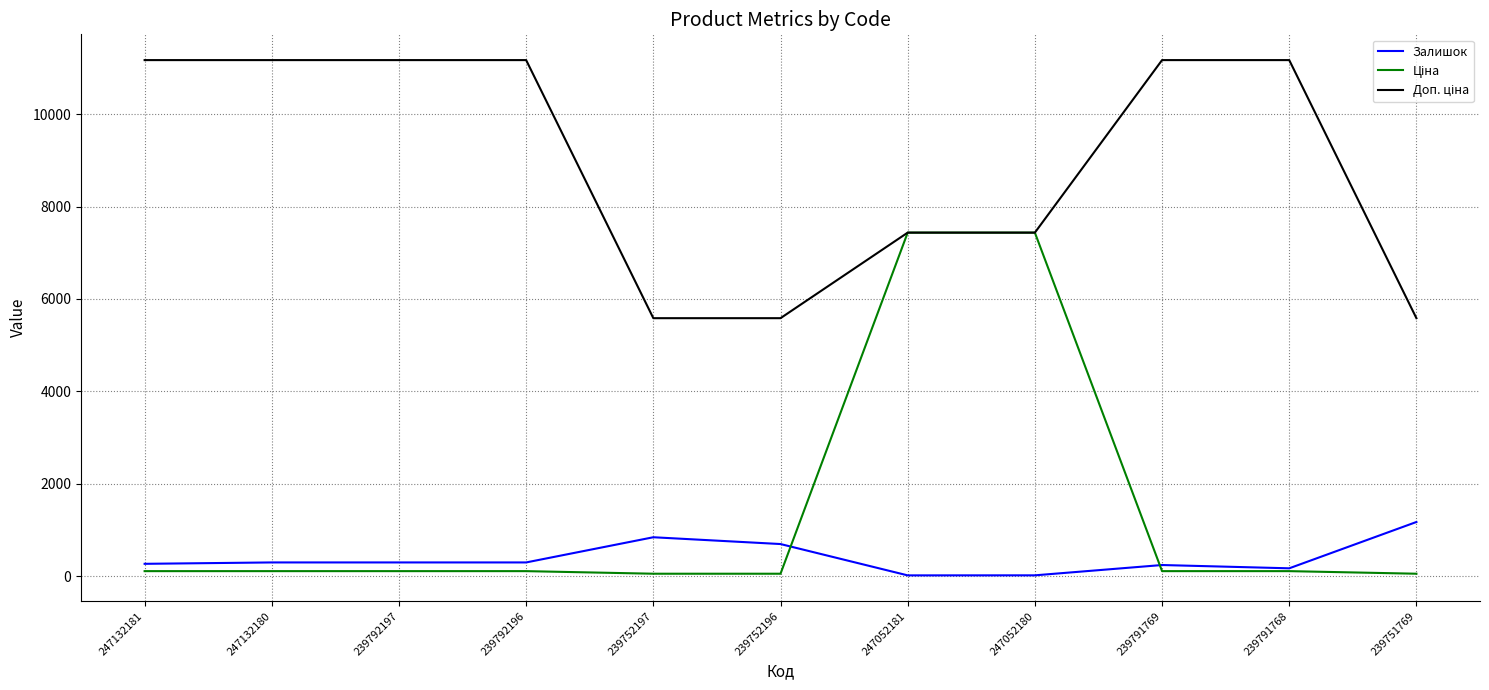

What is the greatest value displayed?

11169.0